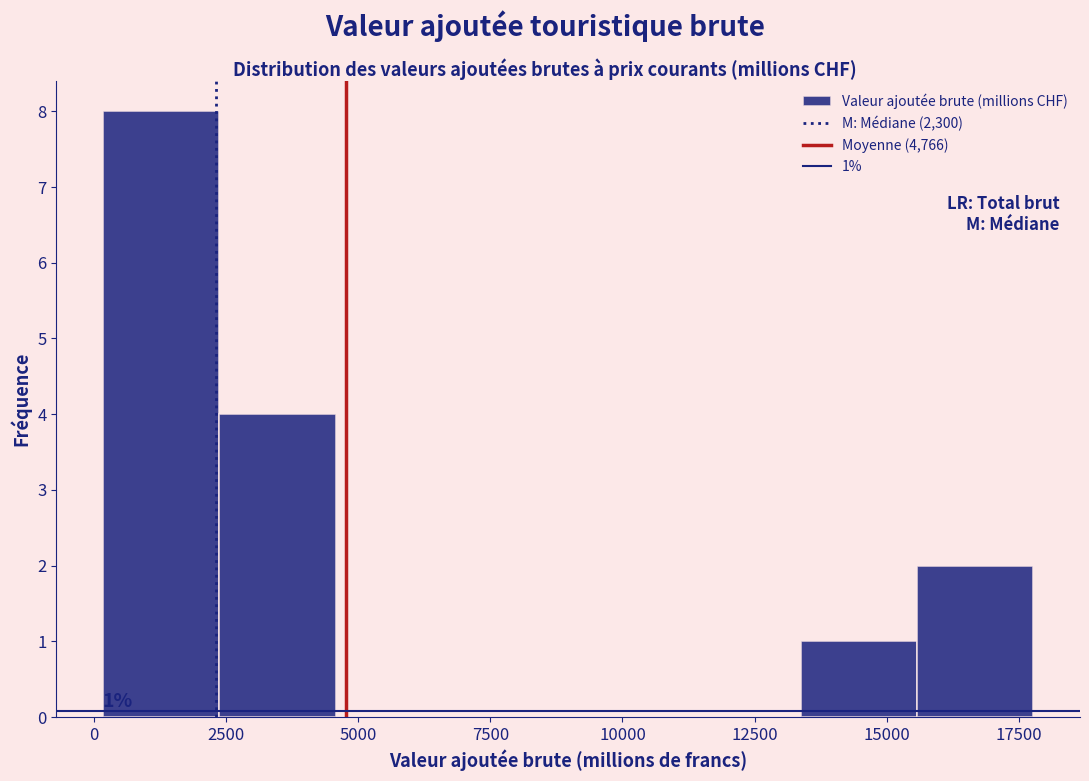

Which range on the x-axis has the tallest bar?

0 to 2500